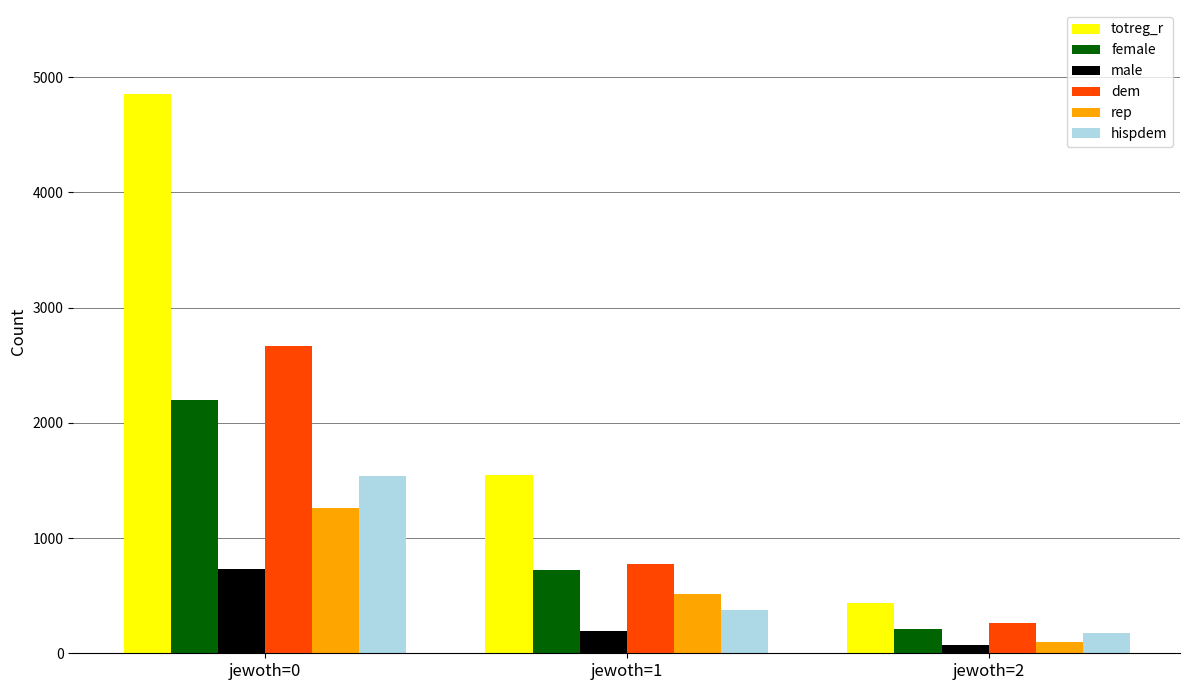

What is the minimum value for dem?

264